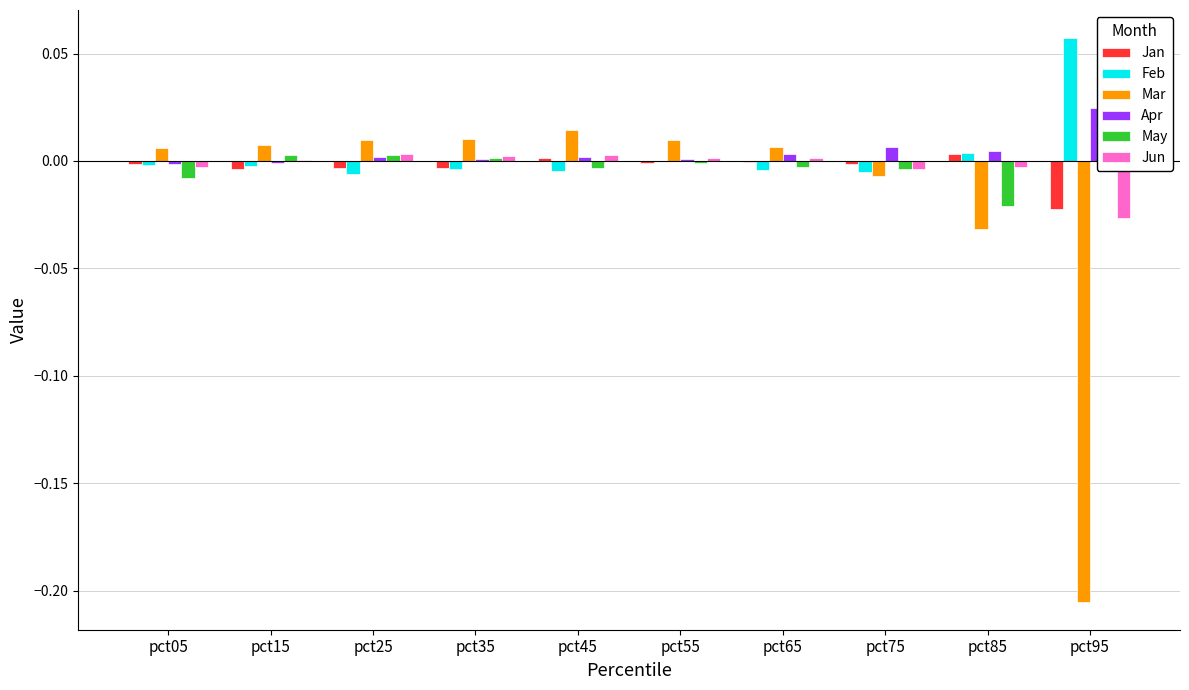

How many positive values does the Feb series have?

2